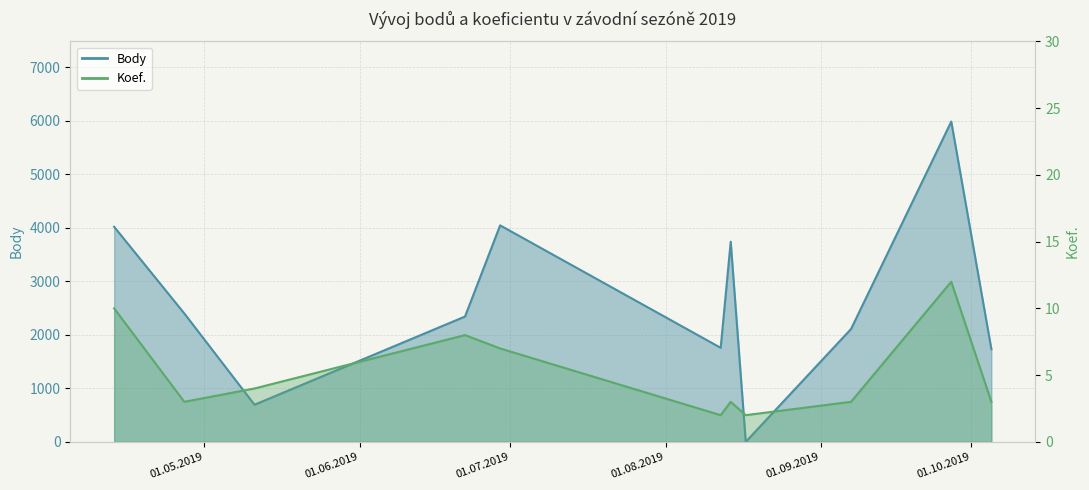

Where does the Body series first go above 2343?

2019-04-13